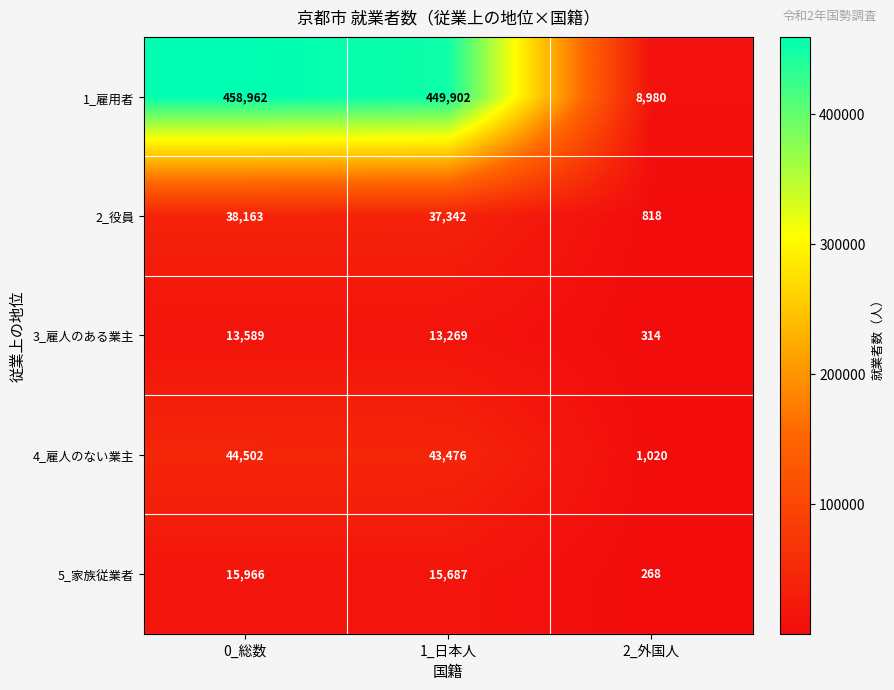

The value of 3_雇人のある業主 at 2_外国人 is 314. True or false?

True